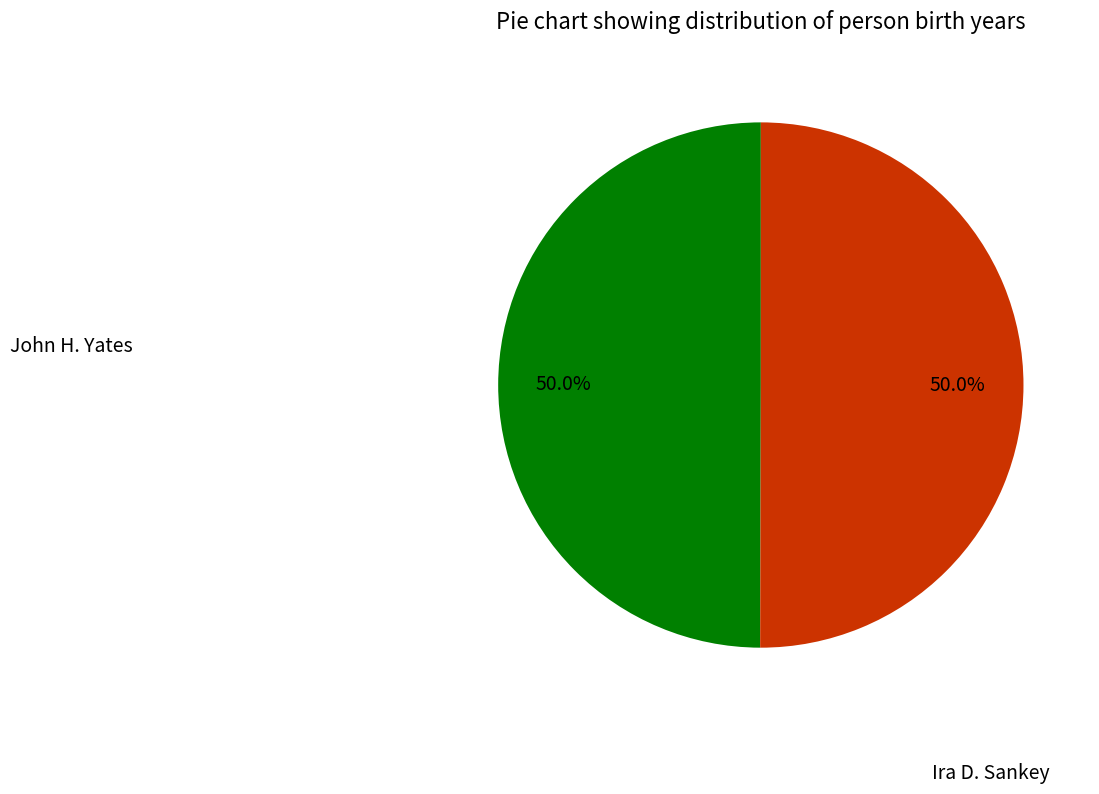

How many slices are in this pie chart?

2